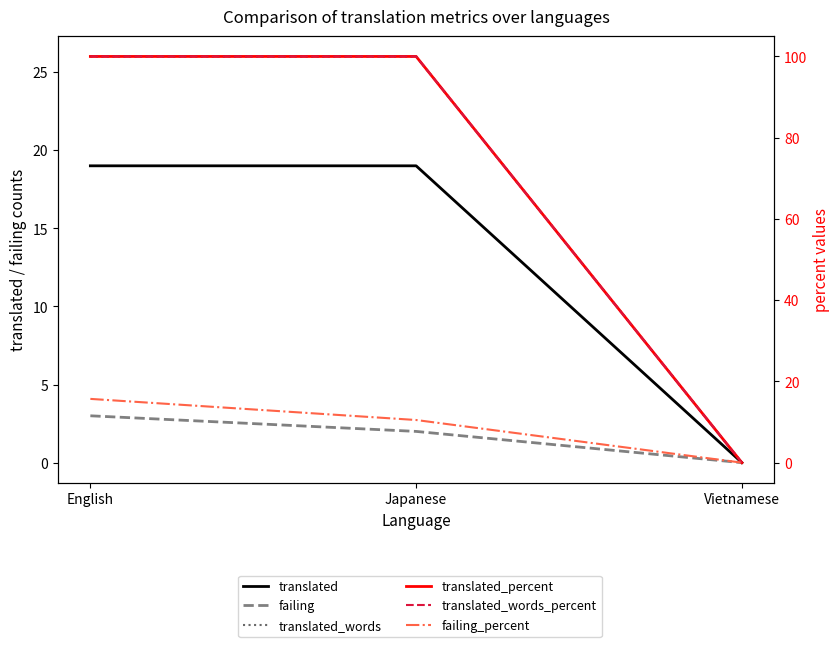

Reading left to right, what are all the values shown in this chart?

translated: English=19.0	Japanese=19.0	Vietnamese=0.0
failing: English=3.0	Japanese=2.0	Vietnamese=0.0
translated_words: English=26.0	Japanese=26.0	Vietnamese=0.0
translated_percent: English=100.0	Japanese=100.0	Vietnamese=0.0
translated_words_percent: English=100.0	Japanese=100.0	Vietnamese=0.0
failing_percent: English=15.7	Japanese=10.5	Vietnamese=0.0